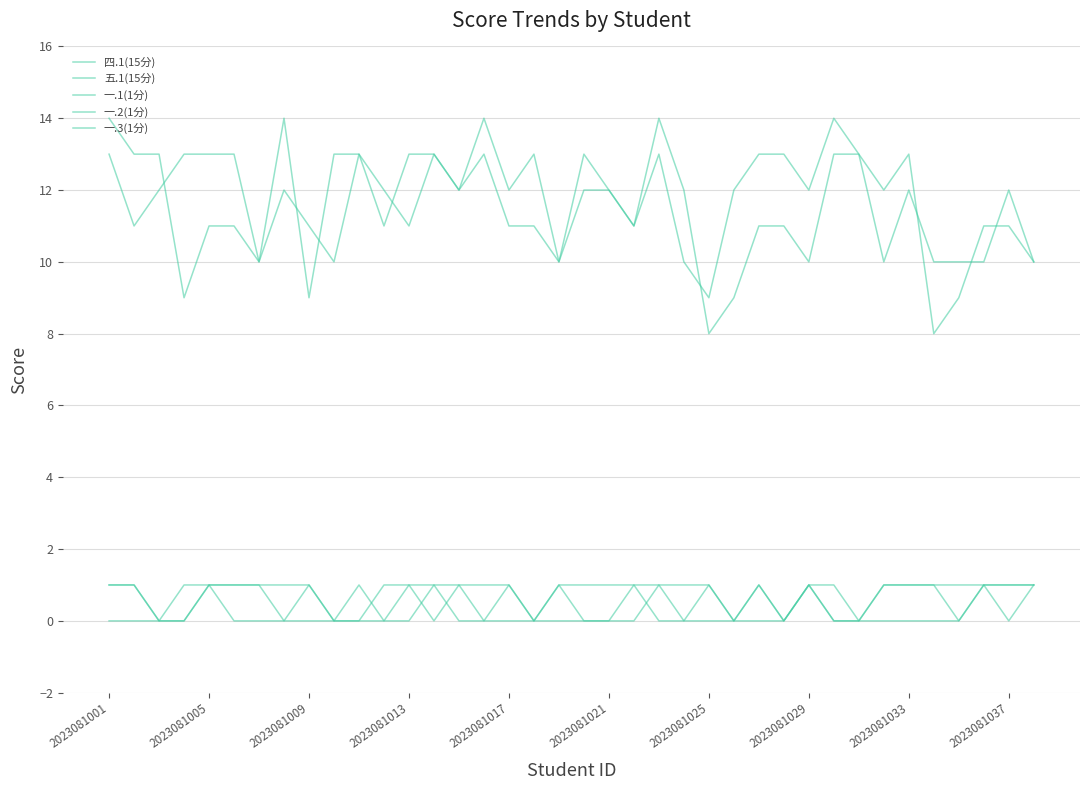

Rank the series by their maximum value, from highest to lowest.

四.1(15分), 五.1(15分), 一.1(1分), 一.2(1分), 一.3(1分)